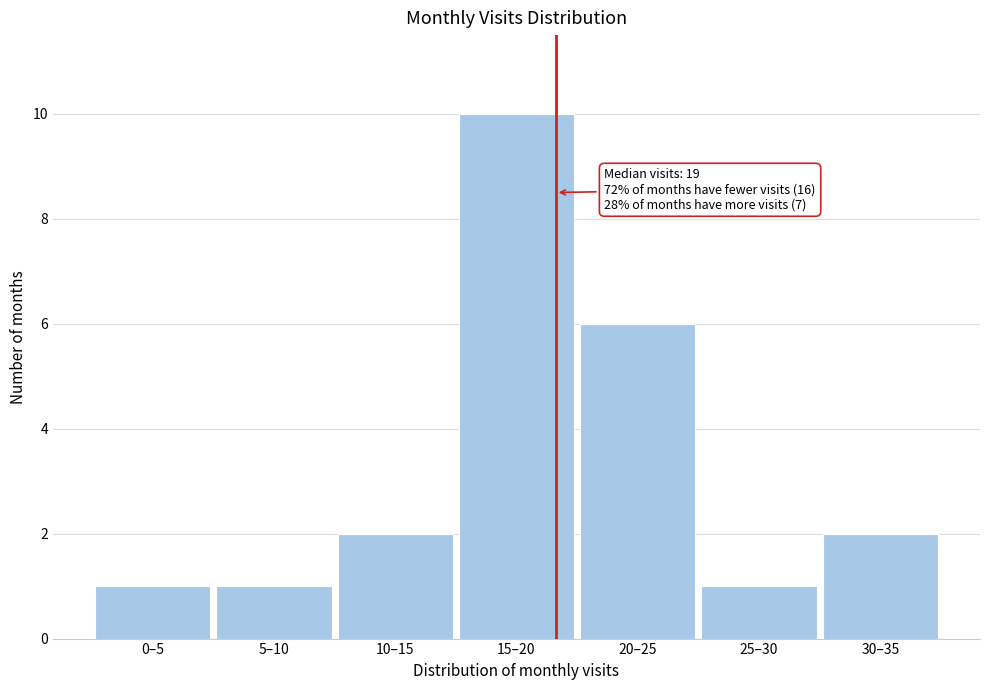

Reading left to right, transcribe all the data shown in this chart.

1	1	2	10	6	1	2